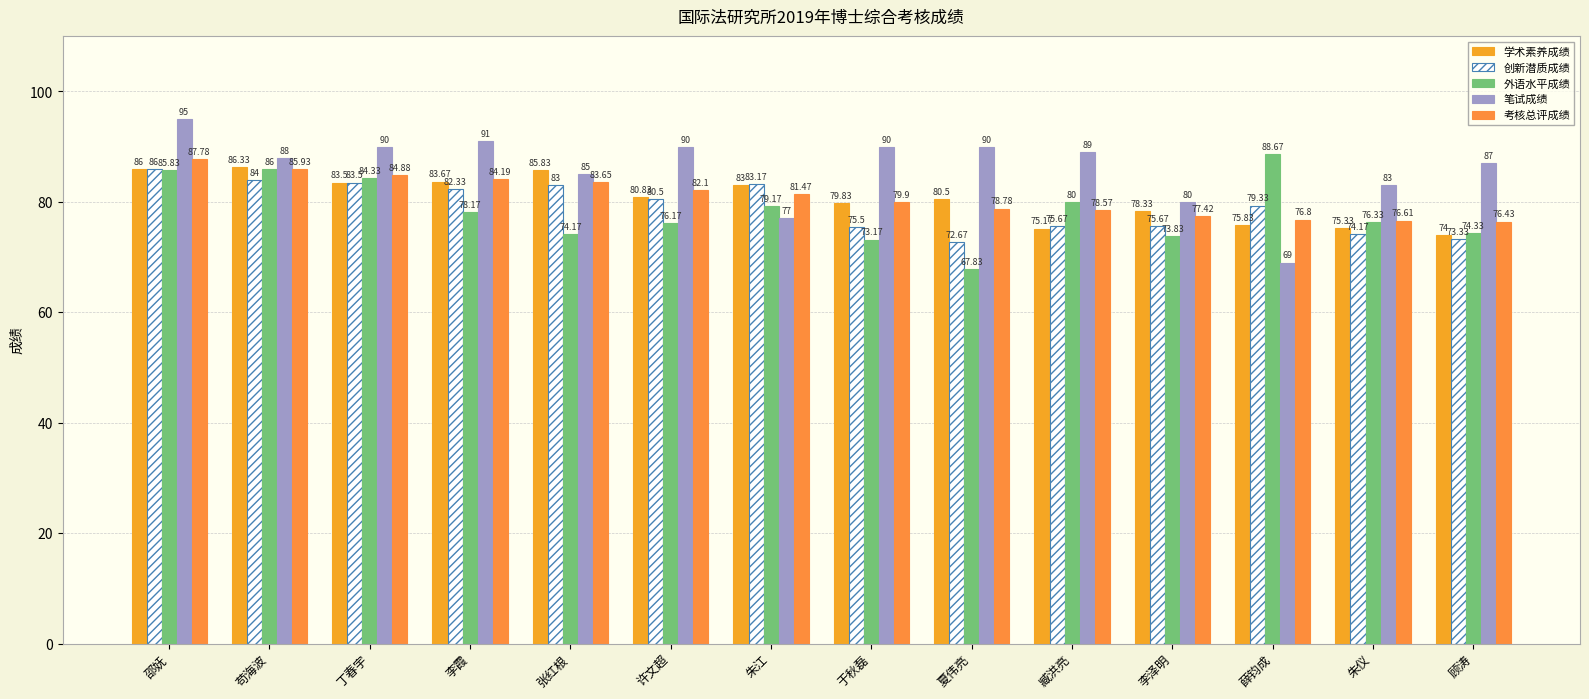

How many distinct data groups are displayed?

5